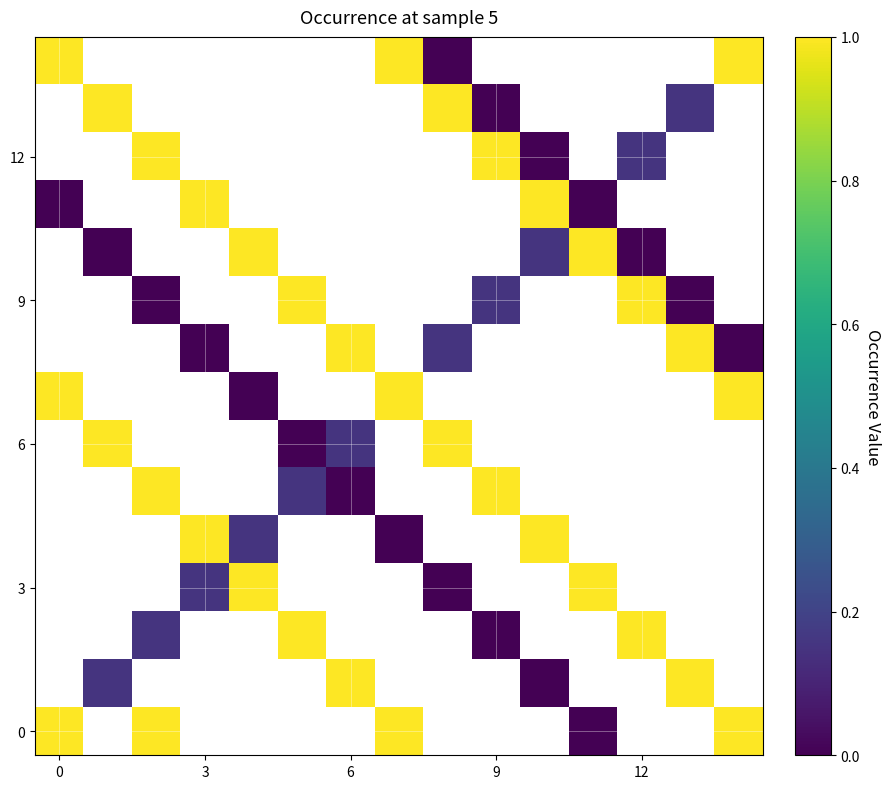

What is the spread (max minus min) of values at 6?

1.0